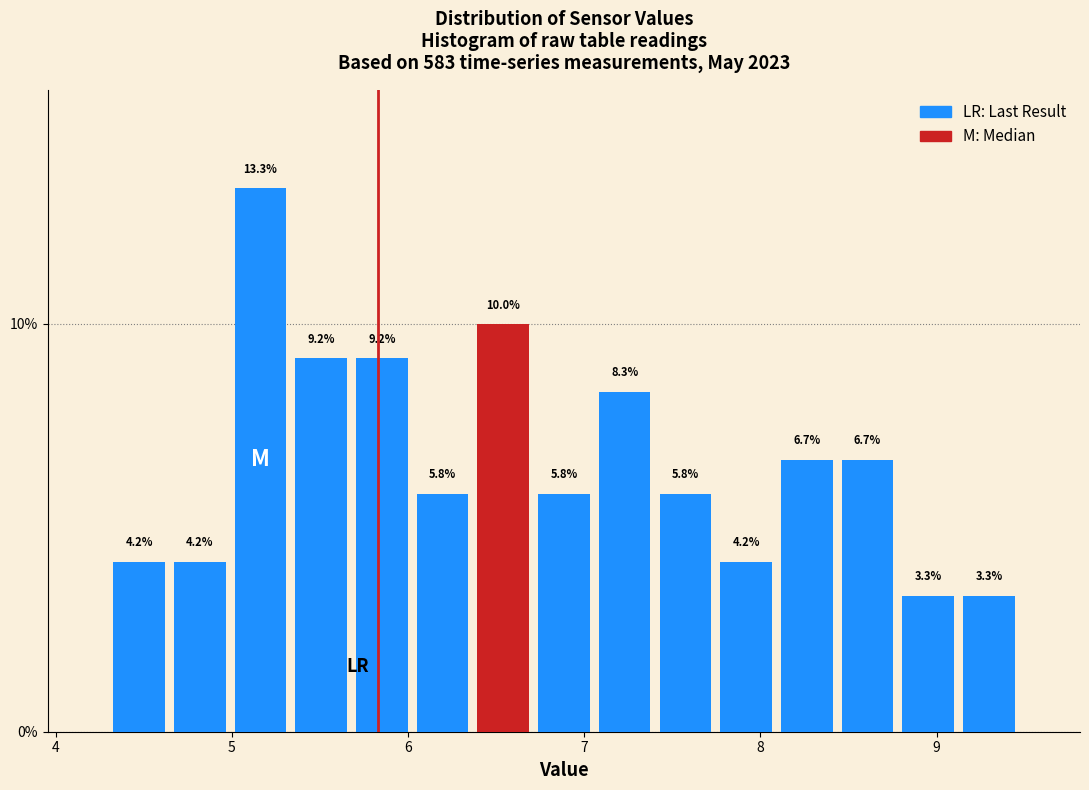

Read against the x-axis, roughly where is the centre of the tallest bar?

5.2